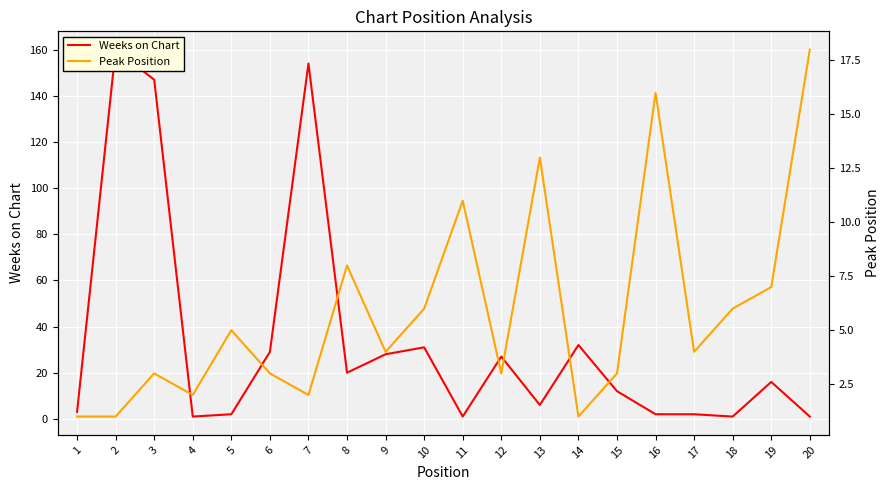

Which has a higher value, 8 or 9?

9